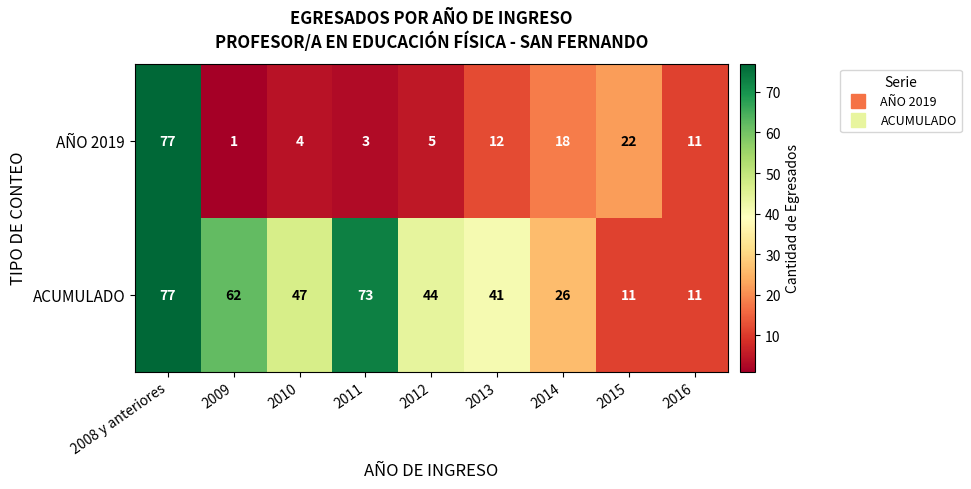

What is the difference between the maximum and minimum values in the ACUMULADO series?

66